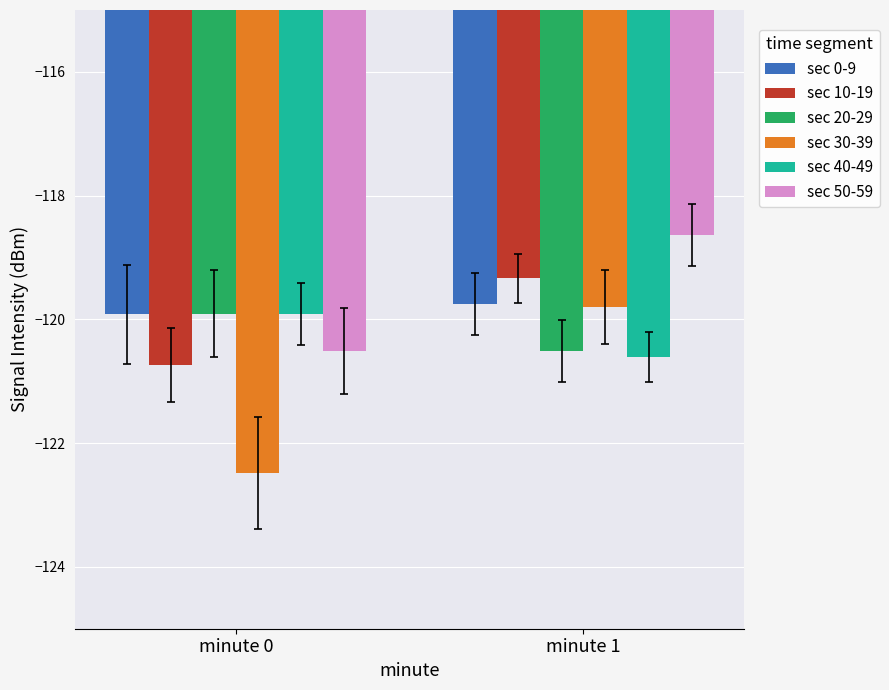

What is the average value of the sec 30-39 series?

-121.1